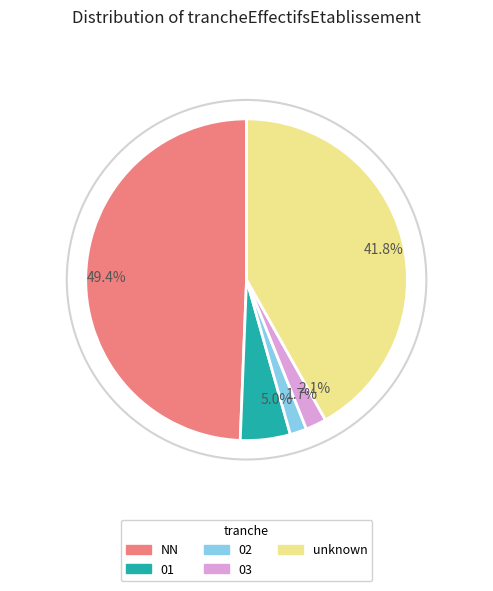

What is the largest slice in the pie chart?

NN